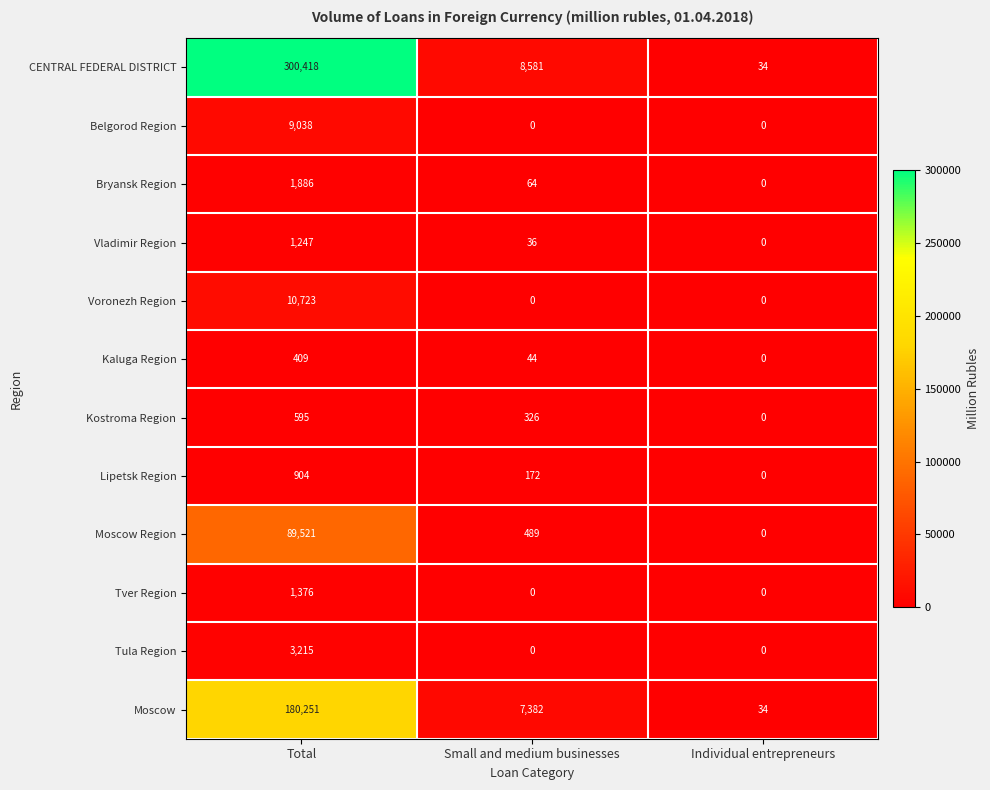

What is the average value of the Voronezh Region series?

3574